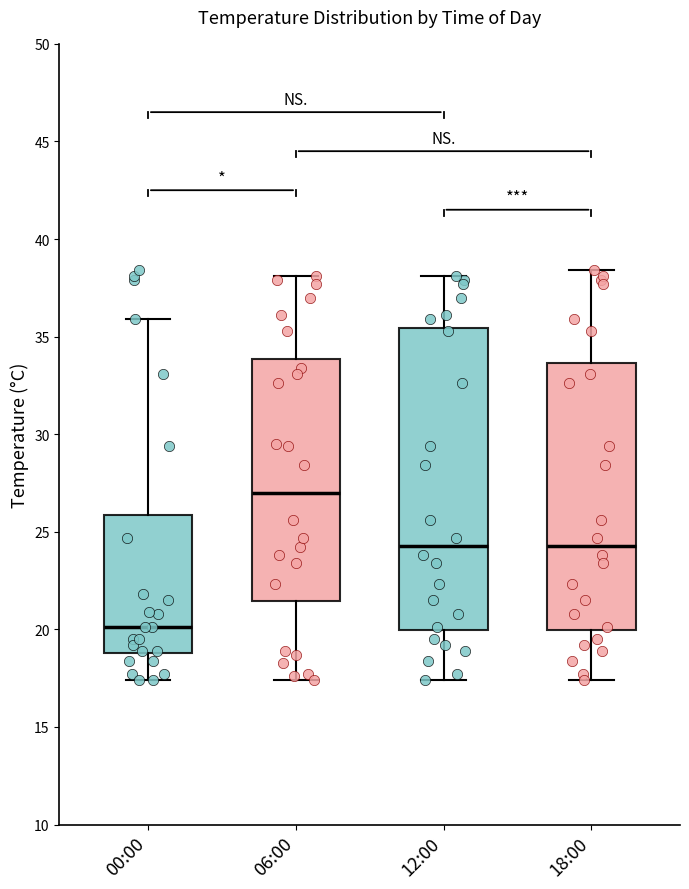

Which box is the tallest, from its lower edge to its upper edge?

12:00